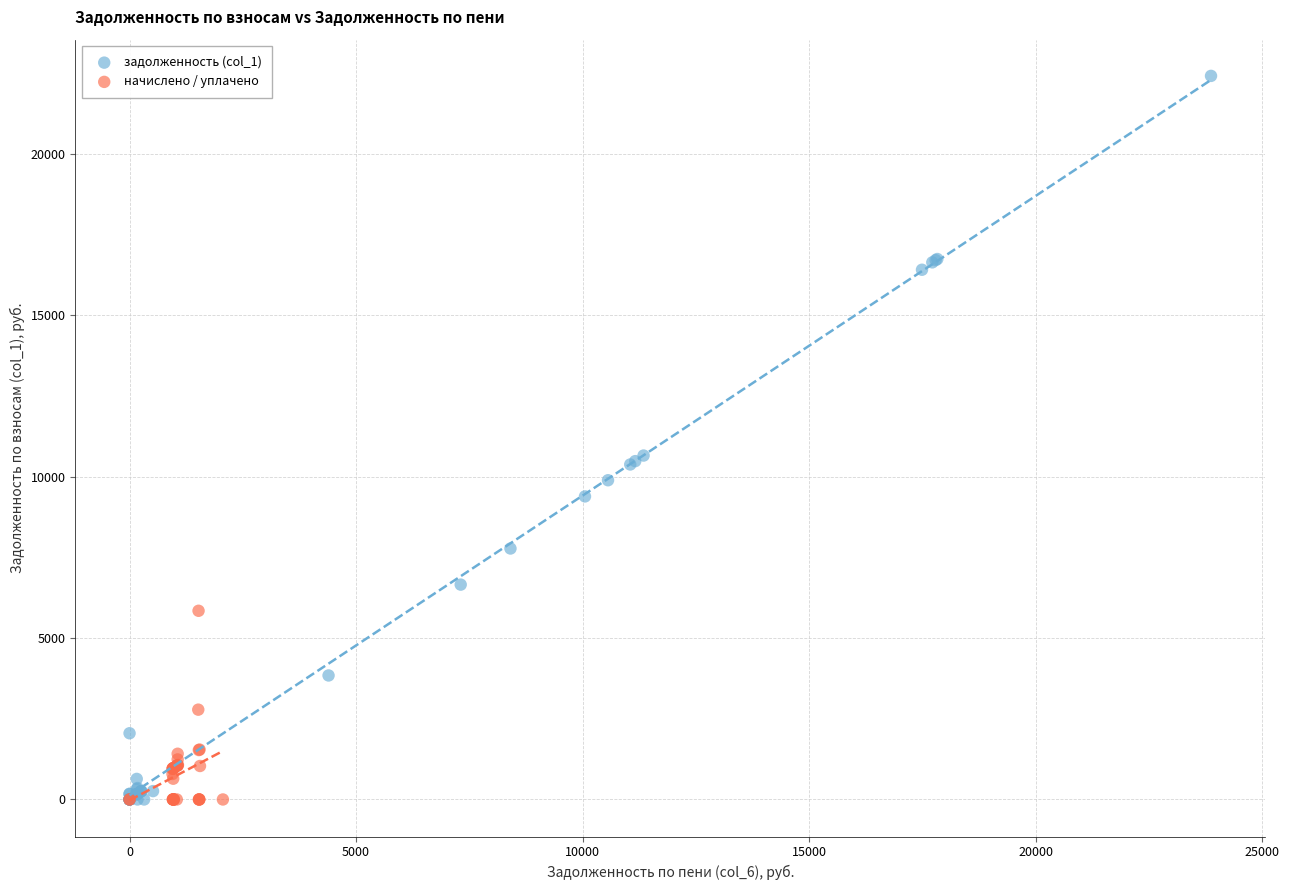

Which series has the largest Y range (max minus min)?

задолженность (col_1)